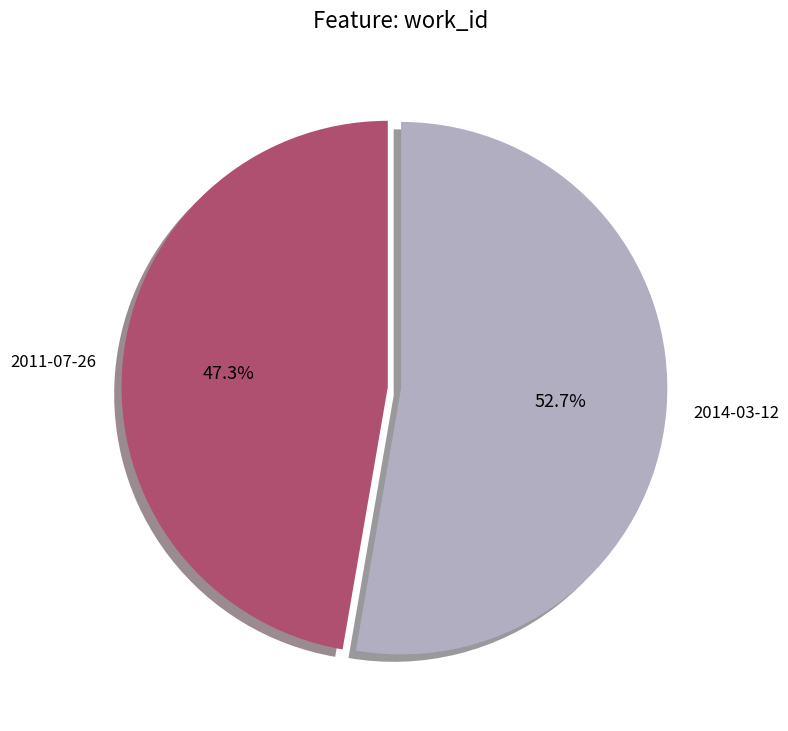

Rank the categories by value from highest to lowest.

2014-03-12, 2011-07-26